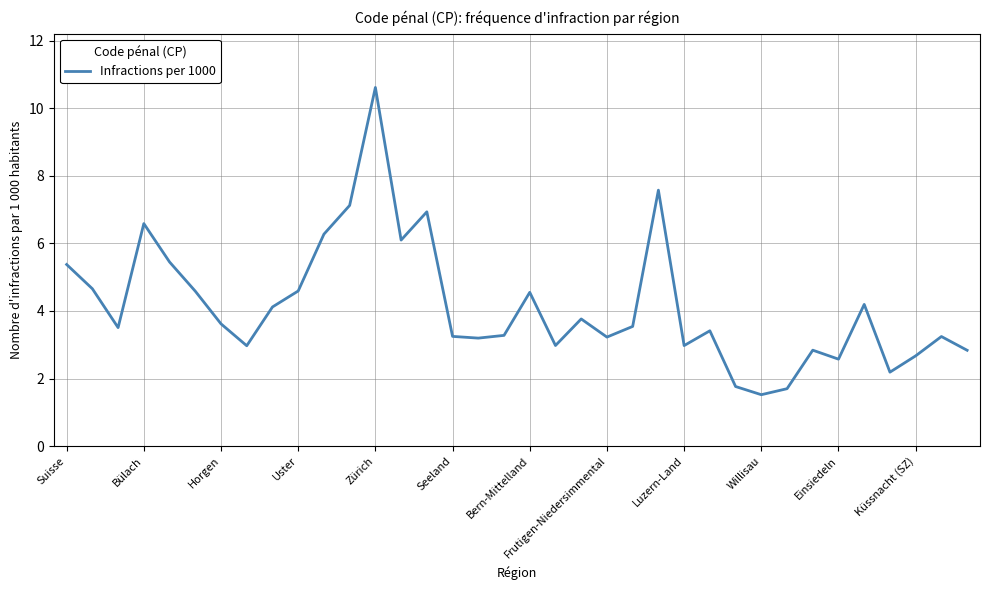

What is the smallest value displayed?

1.5